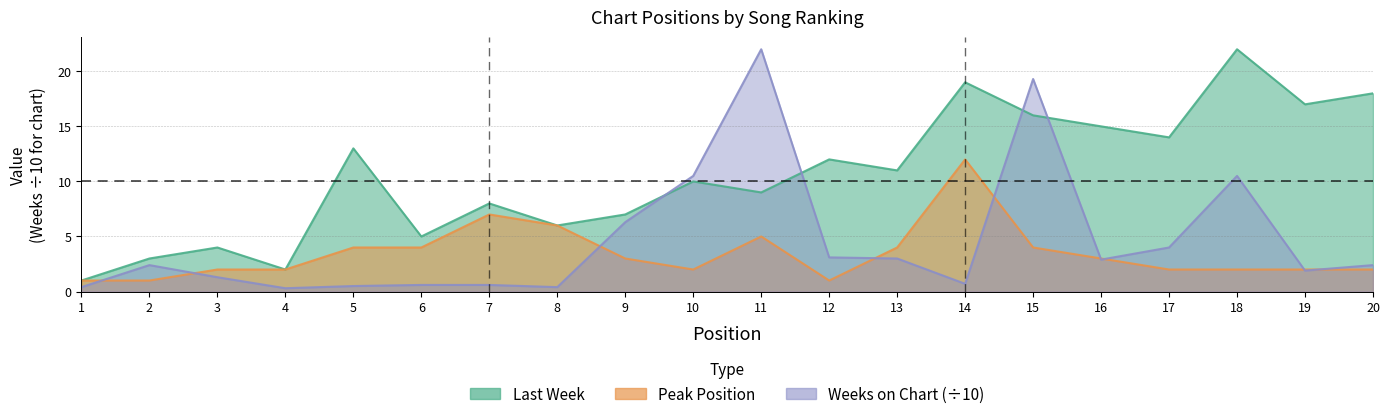

How many data points in Peak Position are above 3?

8